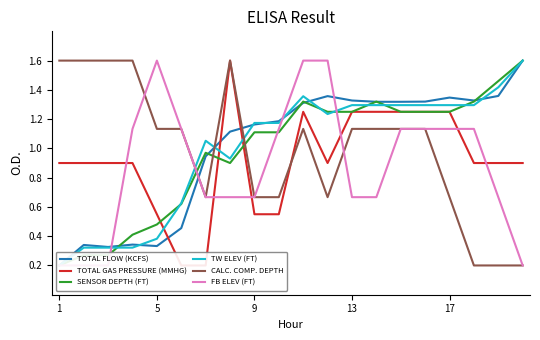

How many interior local valleys does the TOTAL FLOW (KCFS) series have?

3